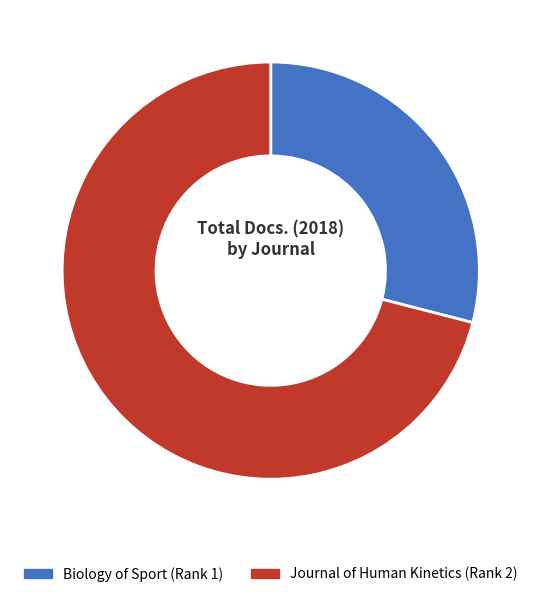

What is the largest slice in the pie chart?

Journal of Human Kinetics (Rank 2)